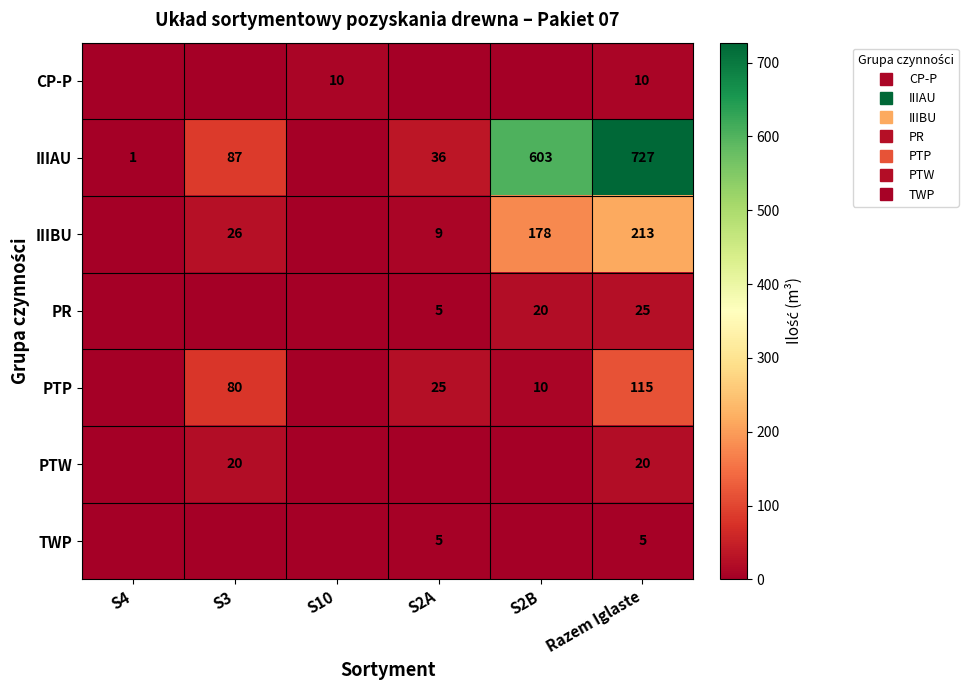

How many data points in IIIBU are less than 26?

3